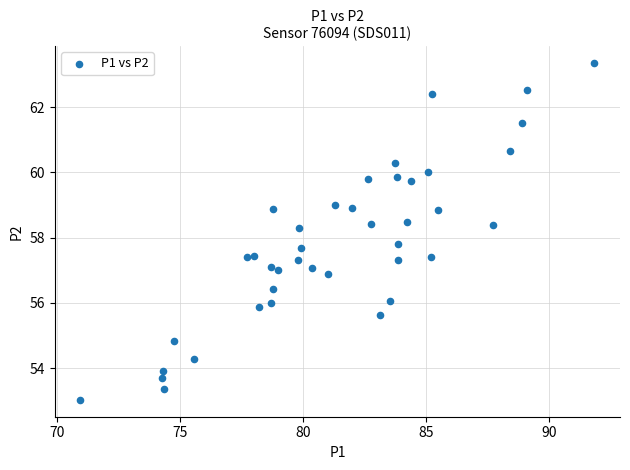

What is the range of X values (max minus min)?

20.8